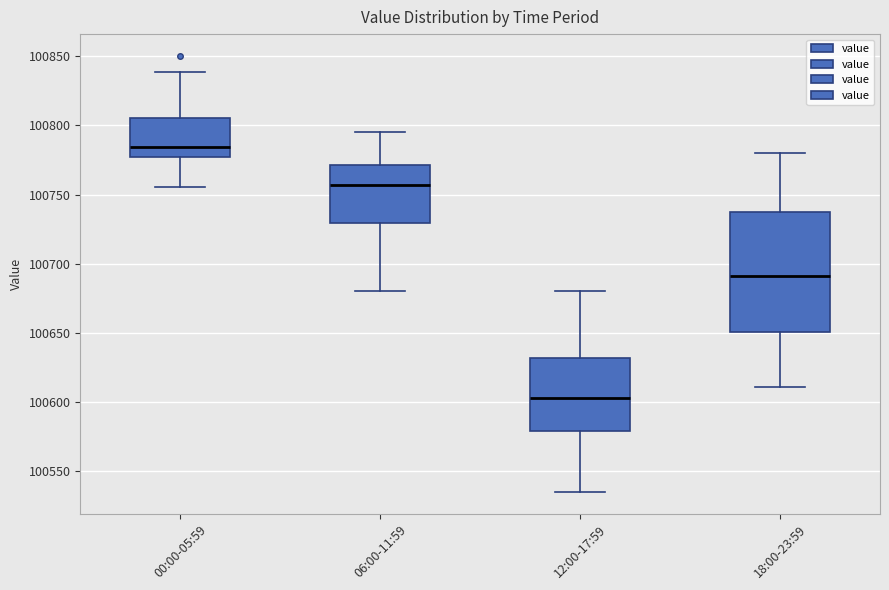

Which box's median line is the highest?

00:00-05:59